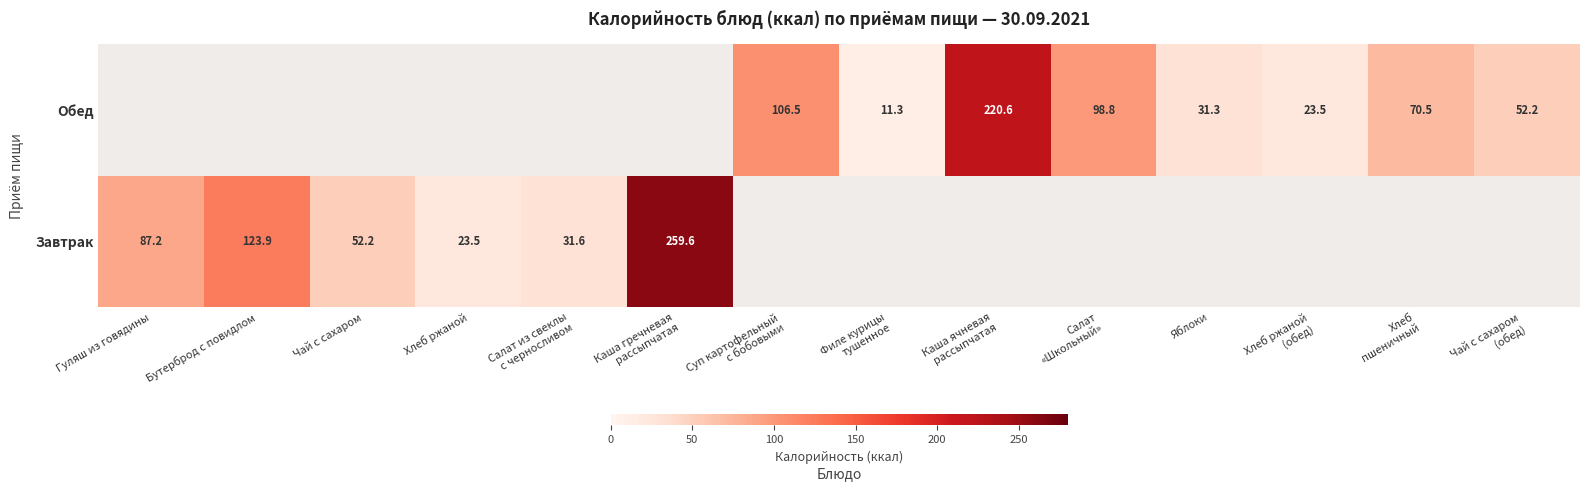

What is the greatest value displayed?

259.6